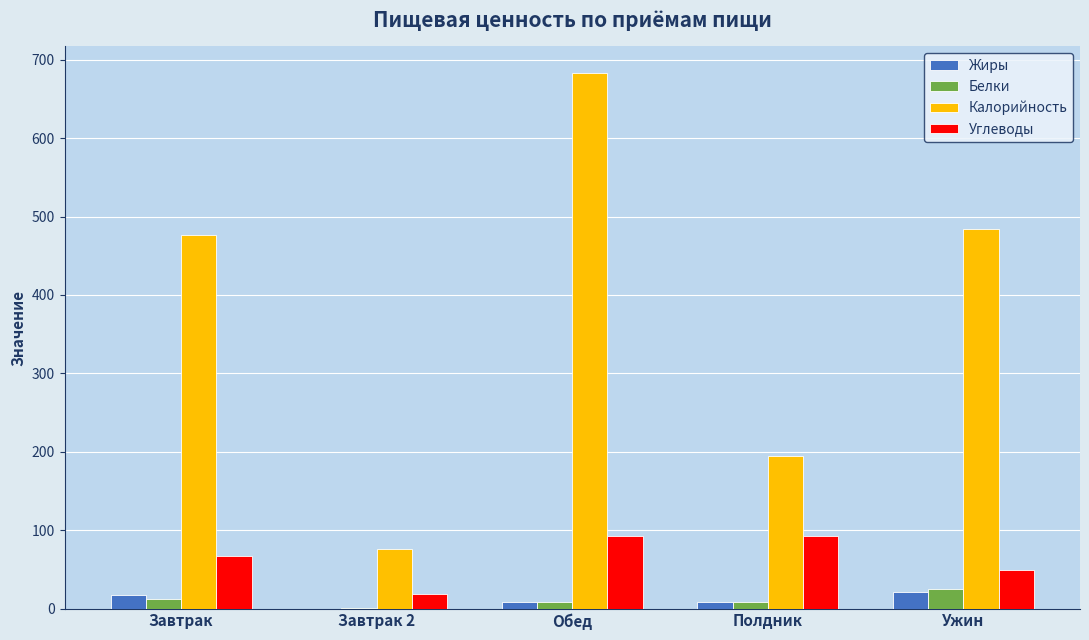

How many categories are shown in the chart?

5